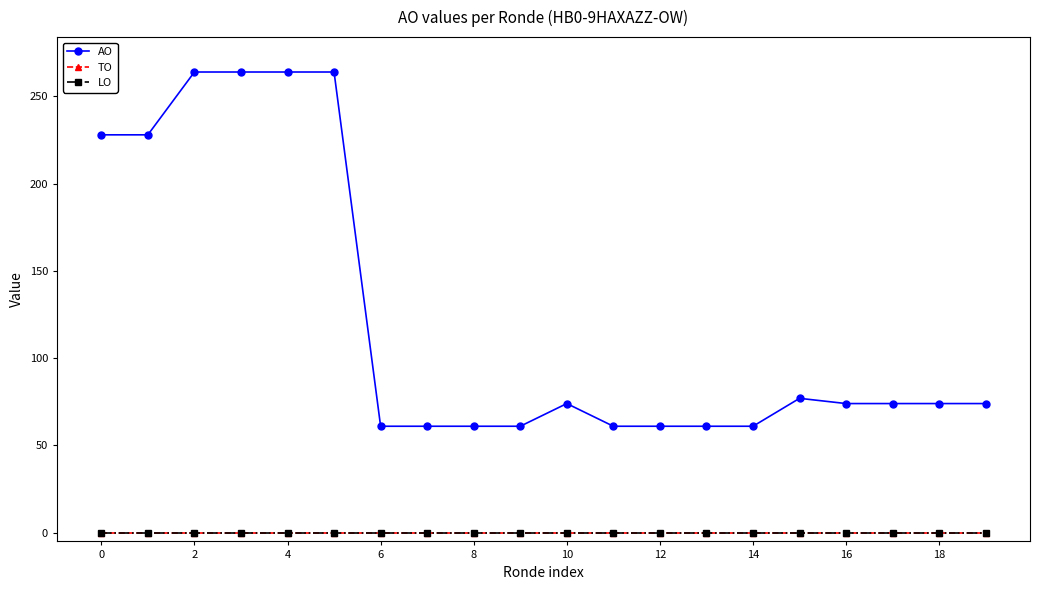

How many lines are shown in the chart?

3